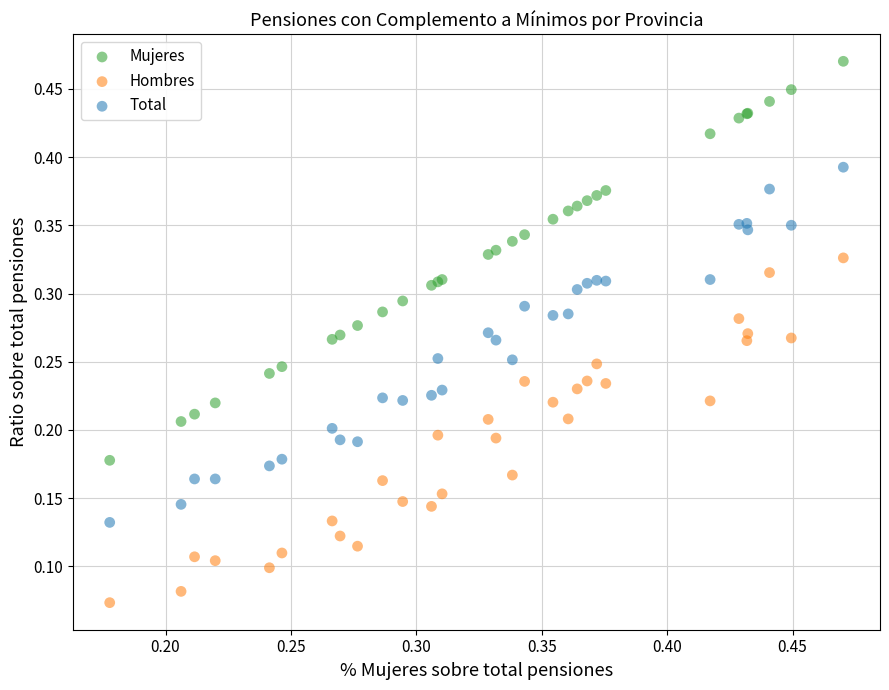

Which series has the largest Y range (max minus min)?

Mujeres